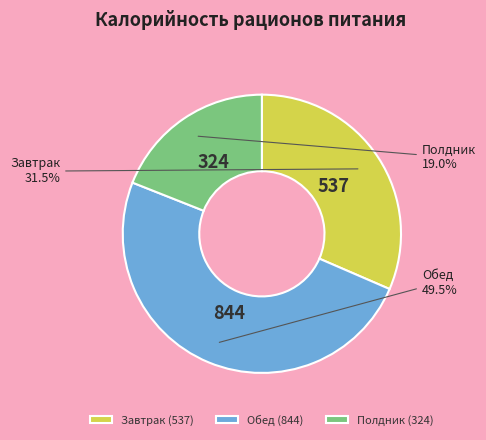

Is there any slice that represents more than half of the pie?

No